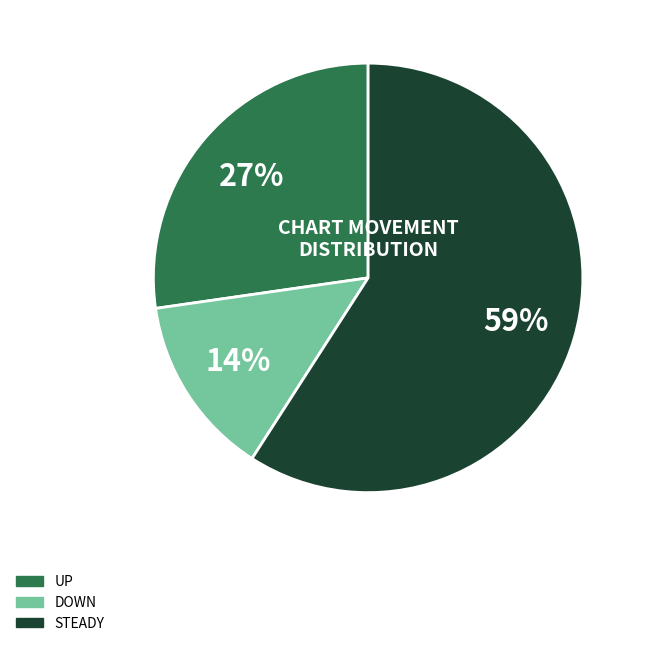

Count the number of slices in the pie.

3